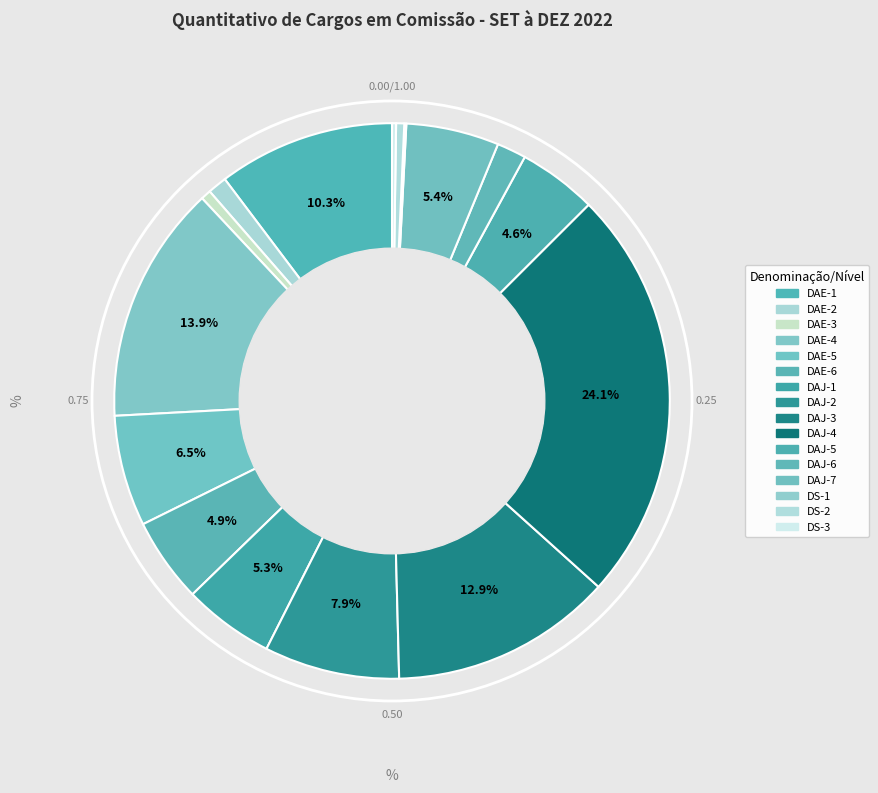

What percentage is the DAE-5 slice, to the nearest percent?

6%